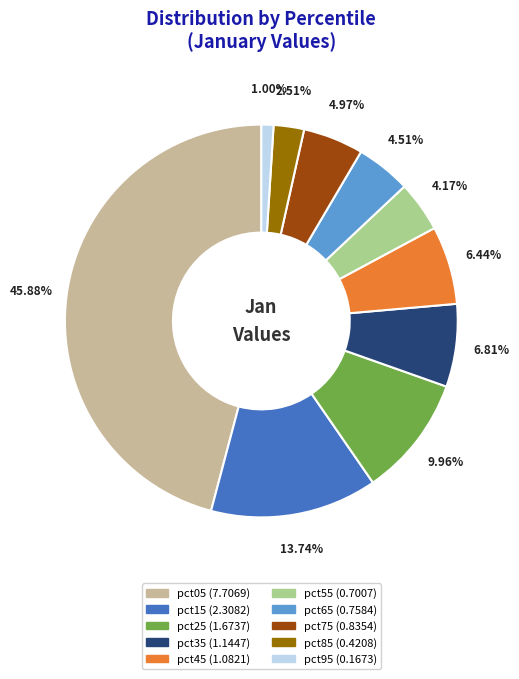

Is the sum of pct85 and pct35 greater than half?

No